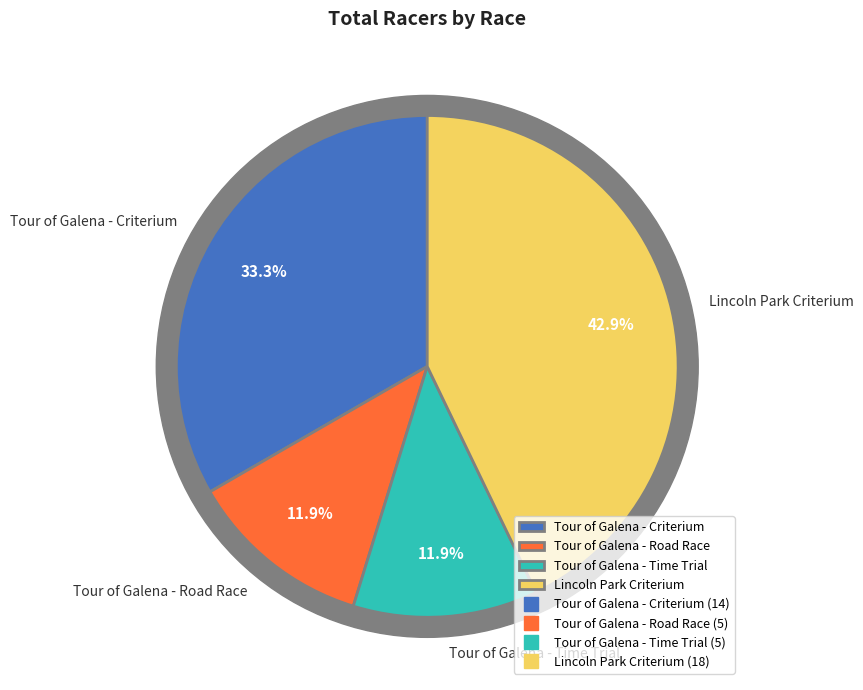

Is there a majority slice in this chart?

No